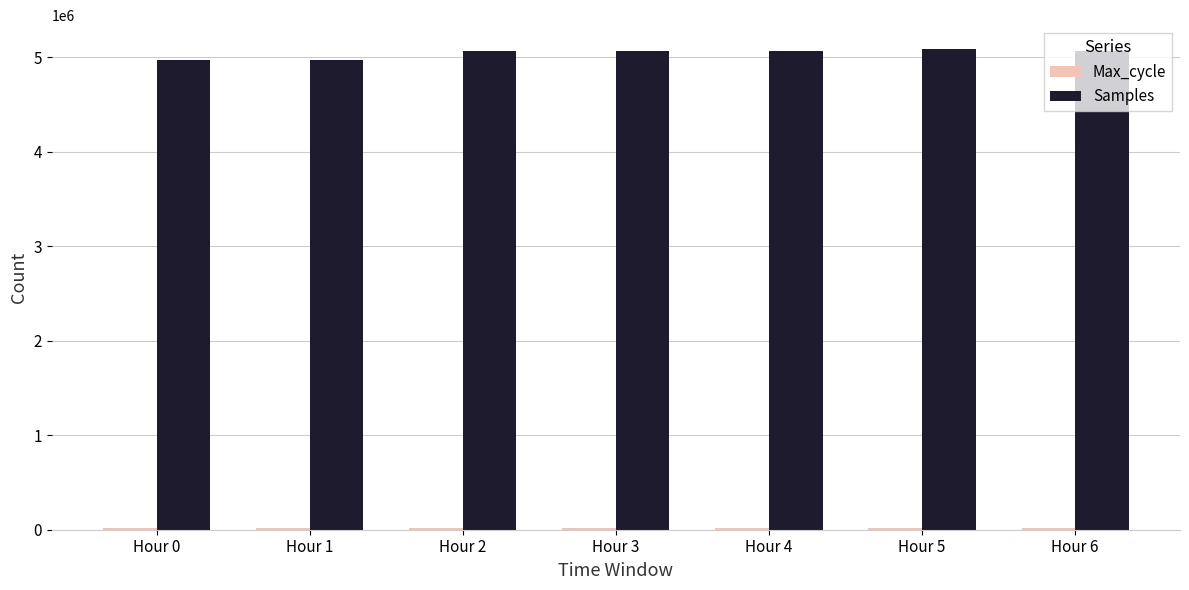

The value of Samples at Hour 2 is 5070756. True or false?

True